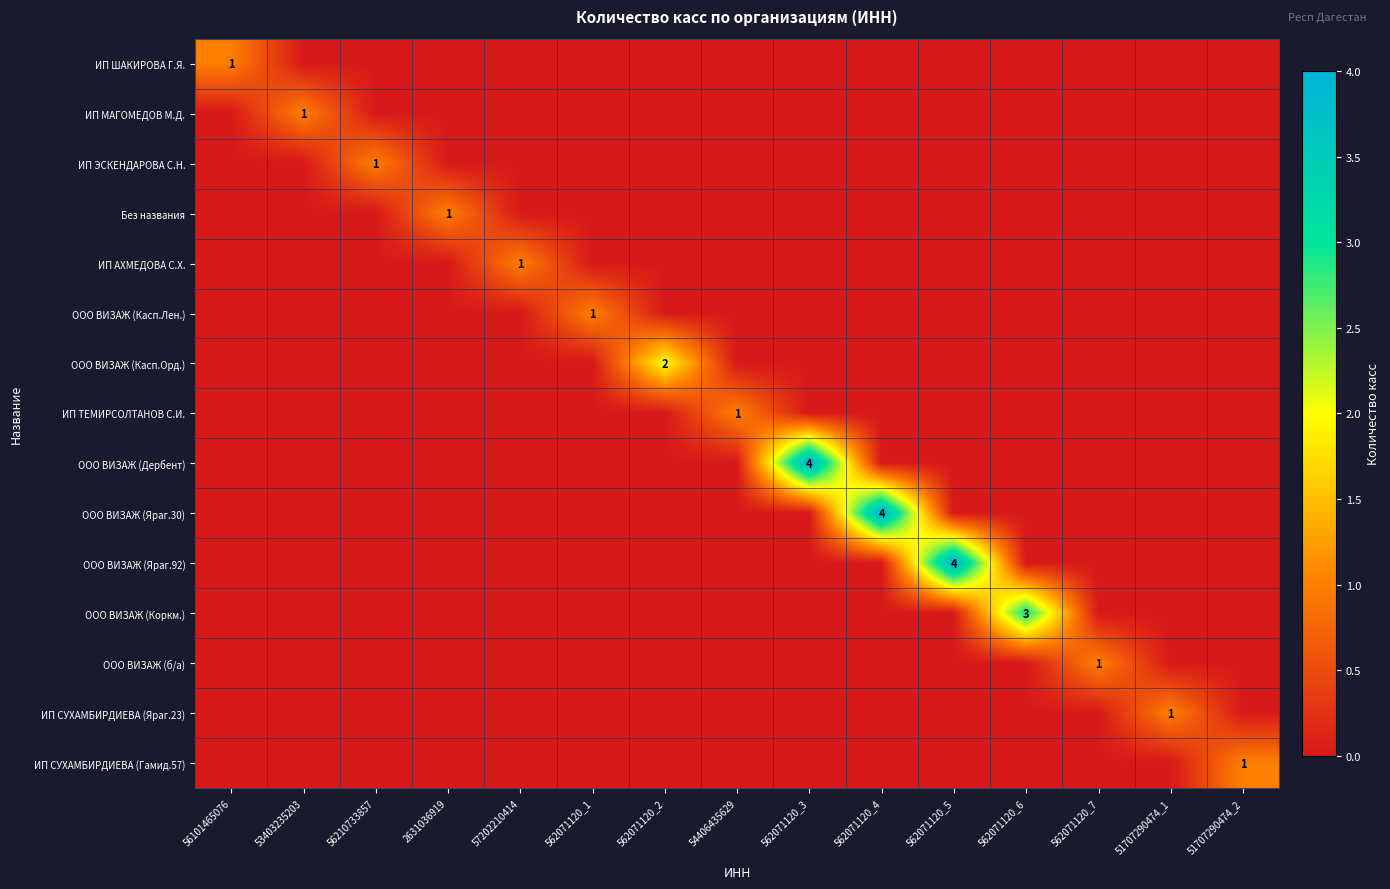

The ИП АХМЕДОВА С.Х. series shows 0 at 2631036919. True or false?

True